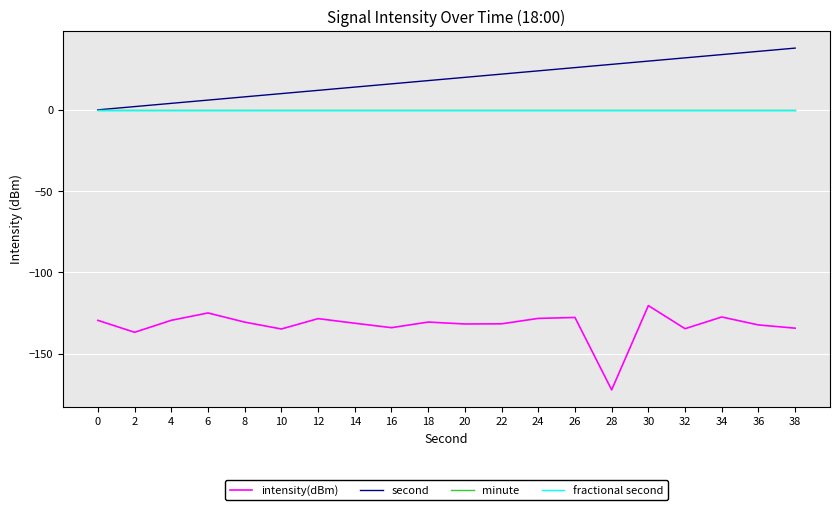

Does the chart have visible grid lines?

Yes